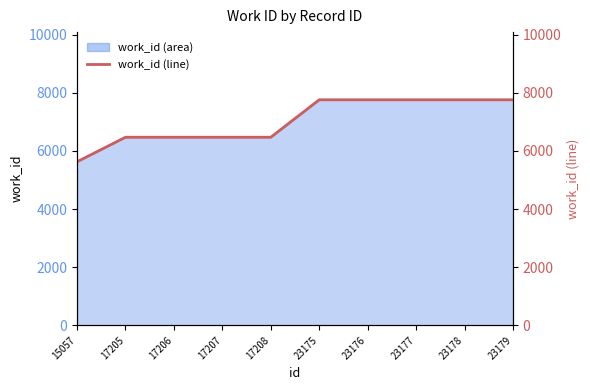

What is the difference between the maximum and minimum values?

2132